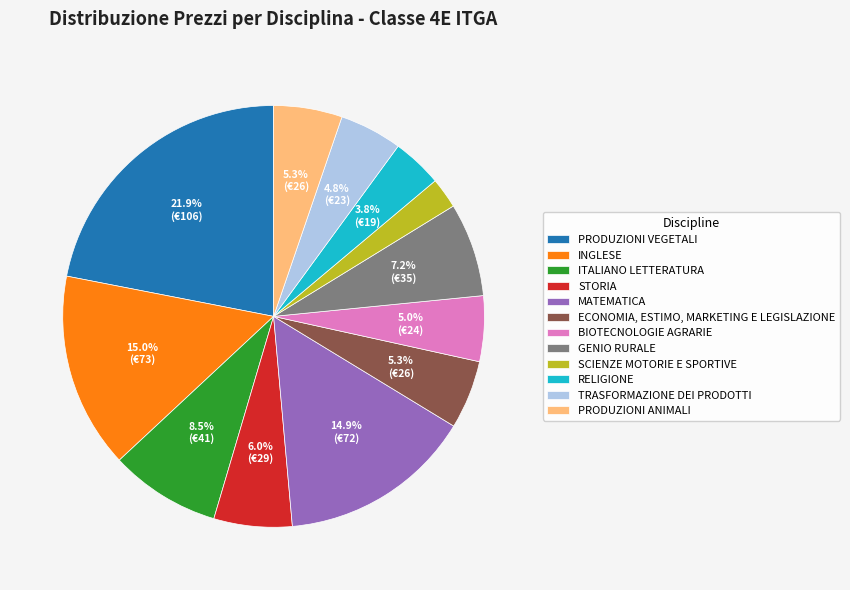

Is there a majority slice in this chart?

No